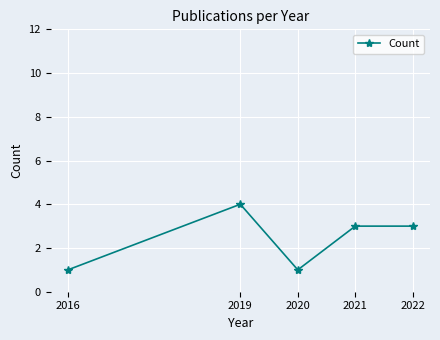

What is the maximum value shown in the chart?

4